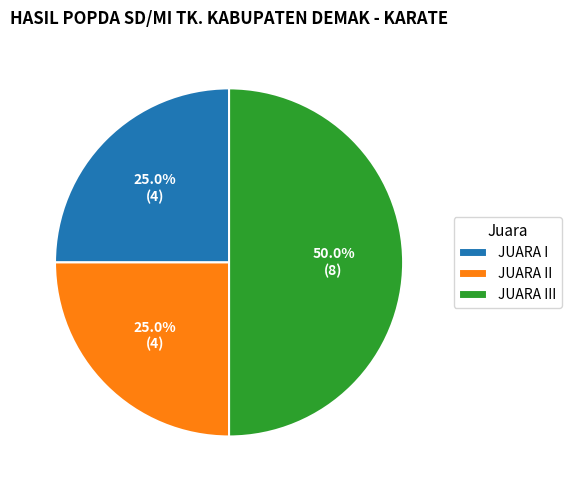

Between JUARA II and JUARA III, which is larger?

JUARA III